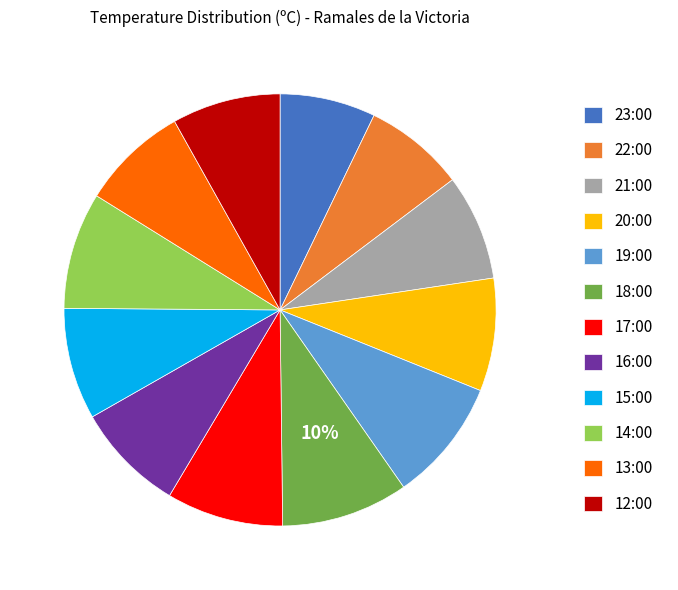

To the nearest percent, what is the average slice percentage?

8%